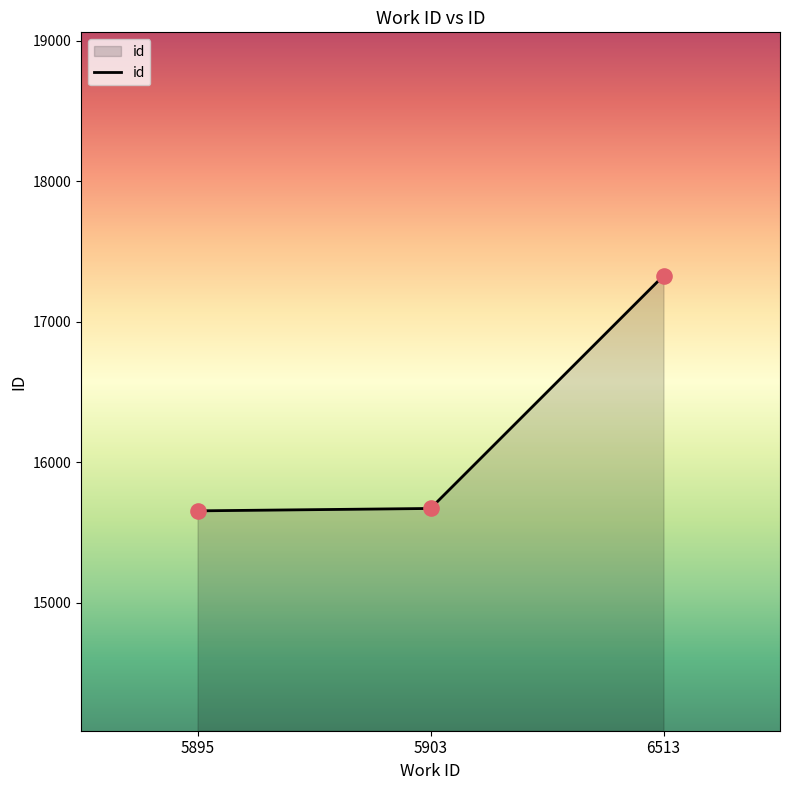

Approximately how many times larger is the value at 6513 compared to 5903?

1.1